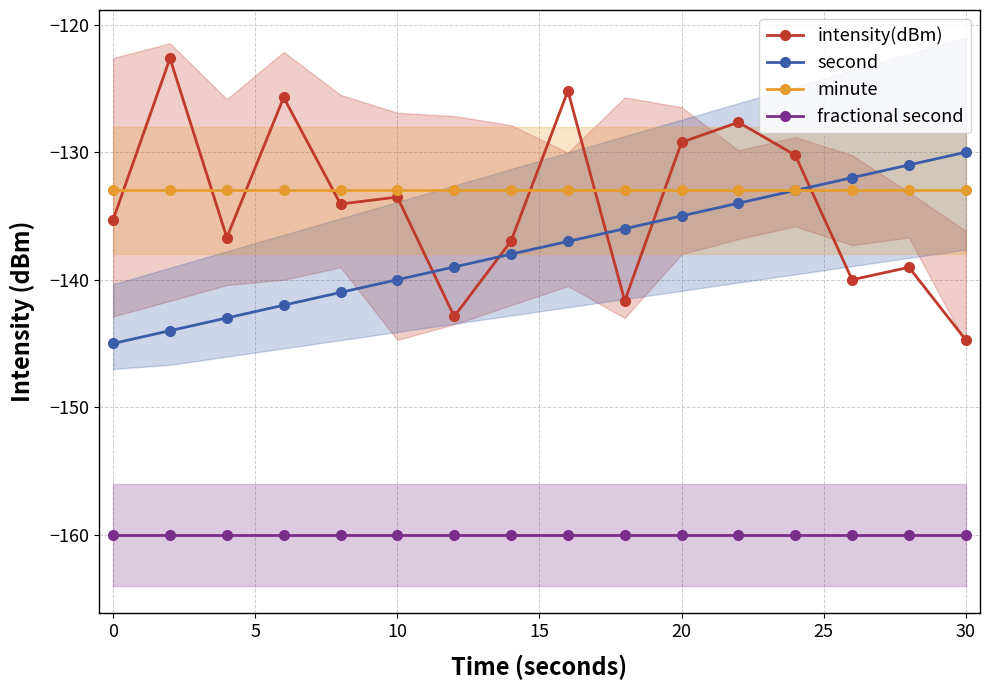

True or false: minute and intensity(dBm) cross at least once.

True